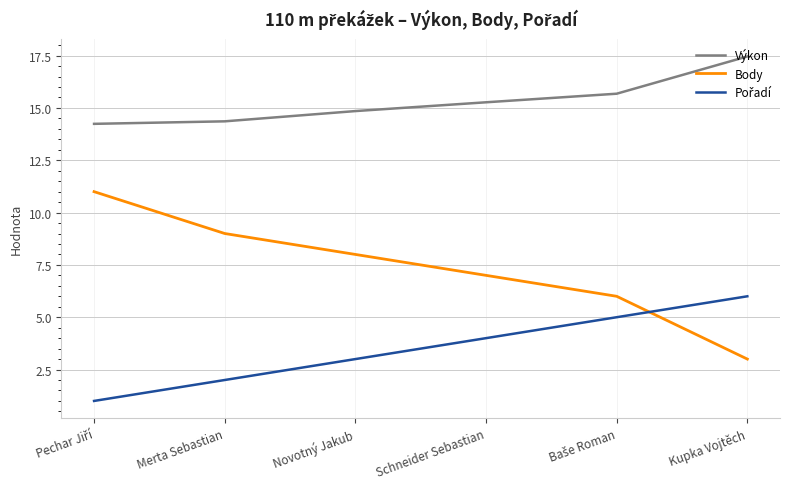

What value does the Výkon series have at Merta Sebastian?

14.4